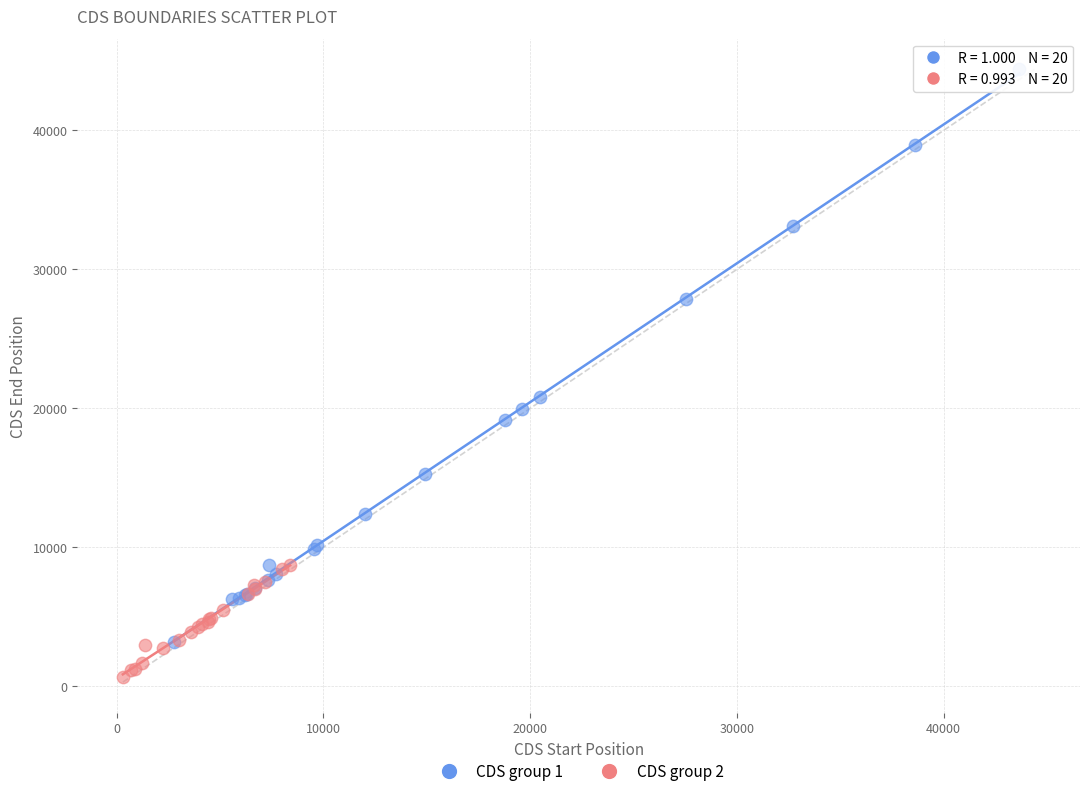

Which series reaches the maximum Y coordinate?

CDS group 1